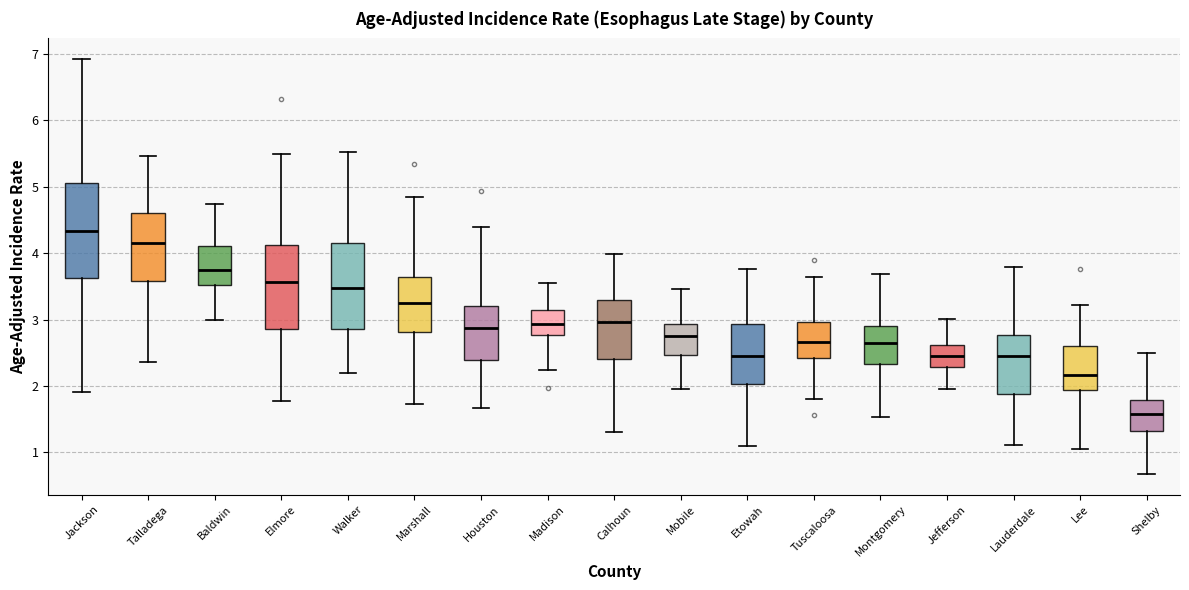

Which box is the tallest, from its lower edge to its upper edge?

Jackson